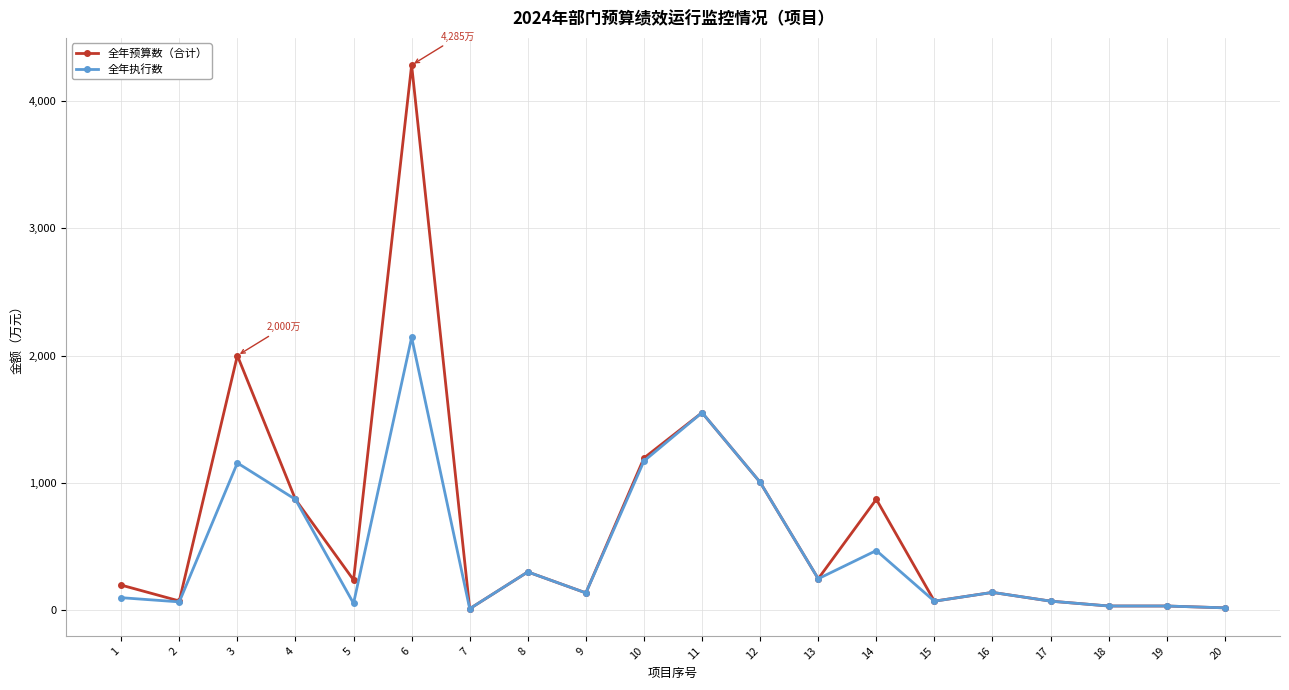

Read the 全年执行数 value at 7.

8.6